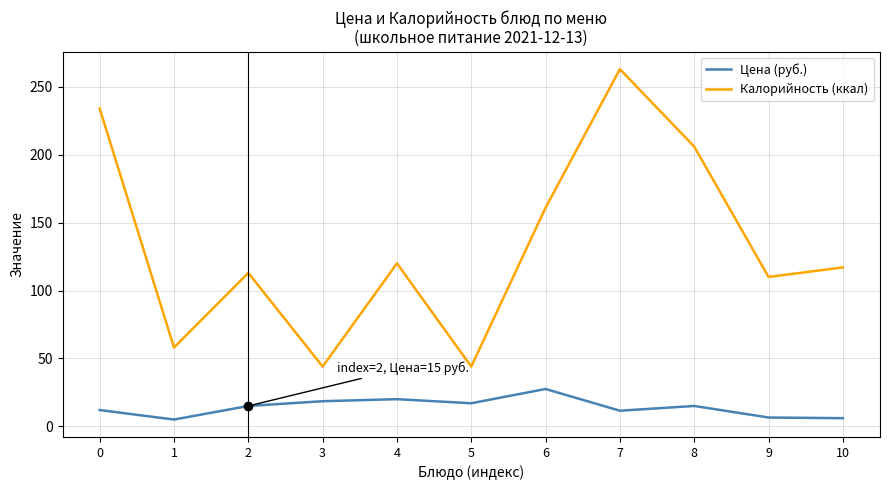

Which series changed the most between 6 and 10?

Калорийность (ккал)